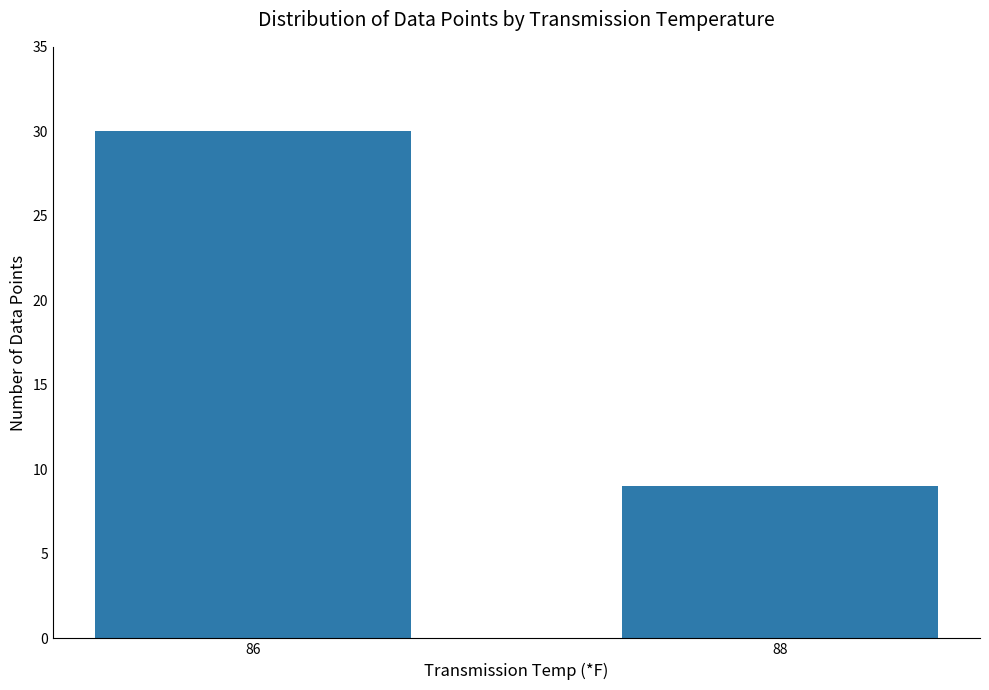

Reading right to left, what are all the values shown in this chart?

9	30